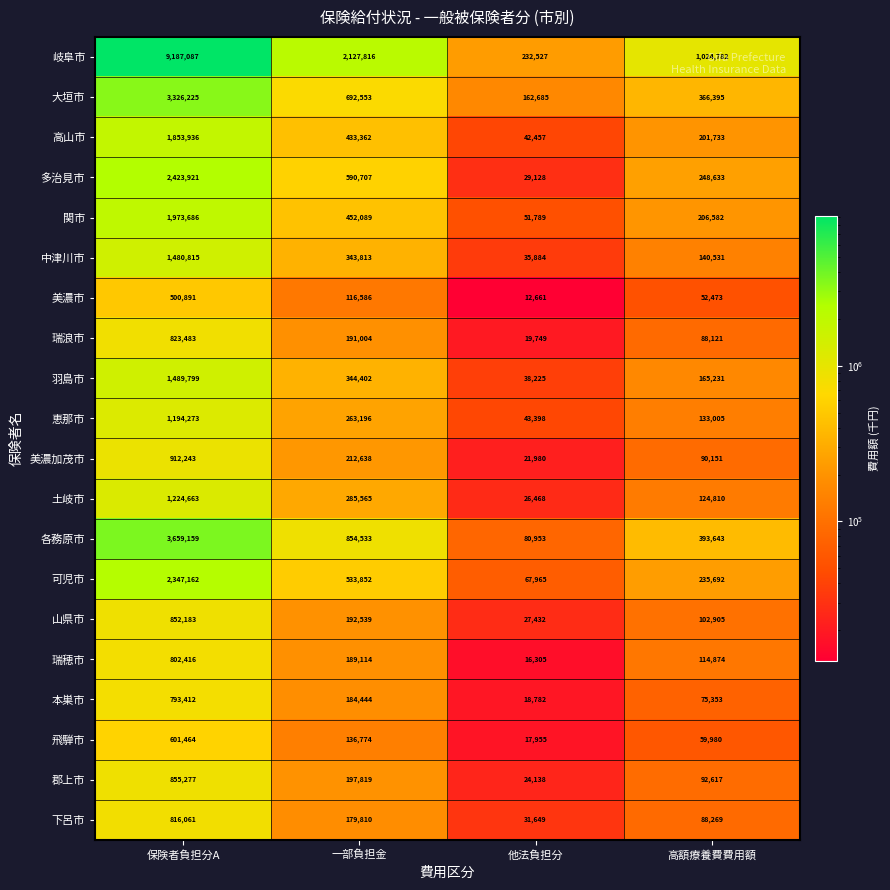

Which series has the largest range (max minus min)?

岐阜市